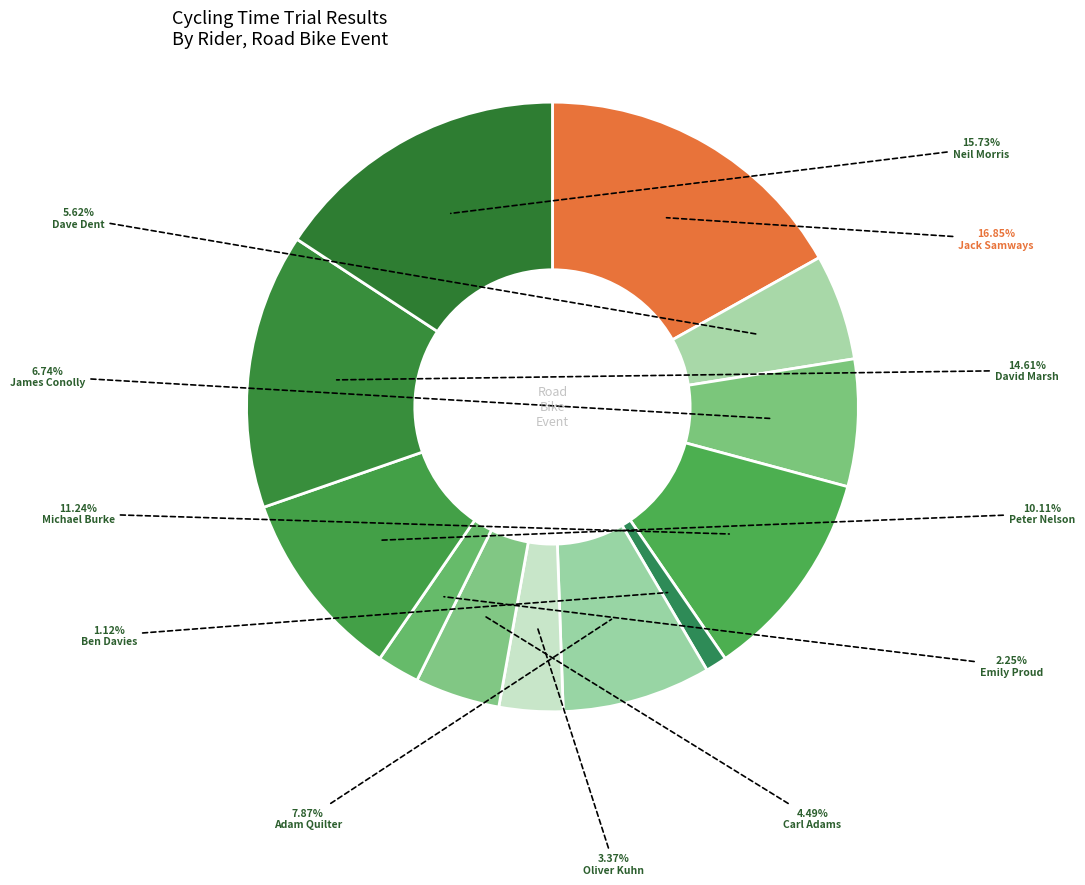

Which category has the smallest portion of the pie?

Ben Davies